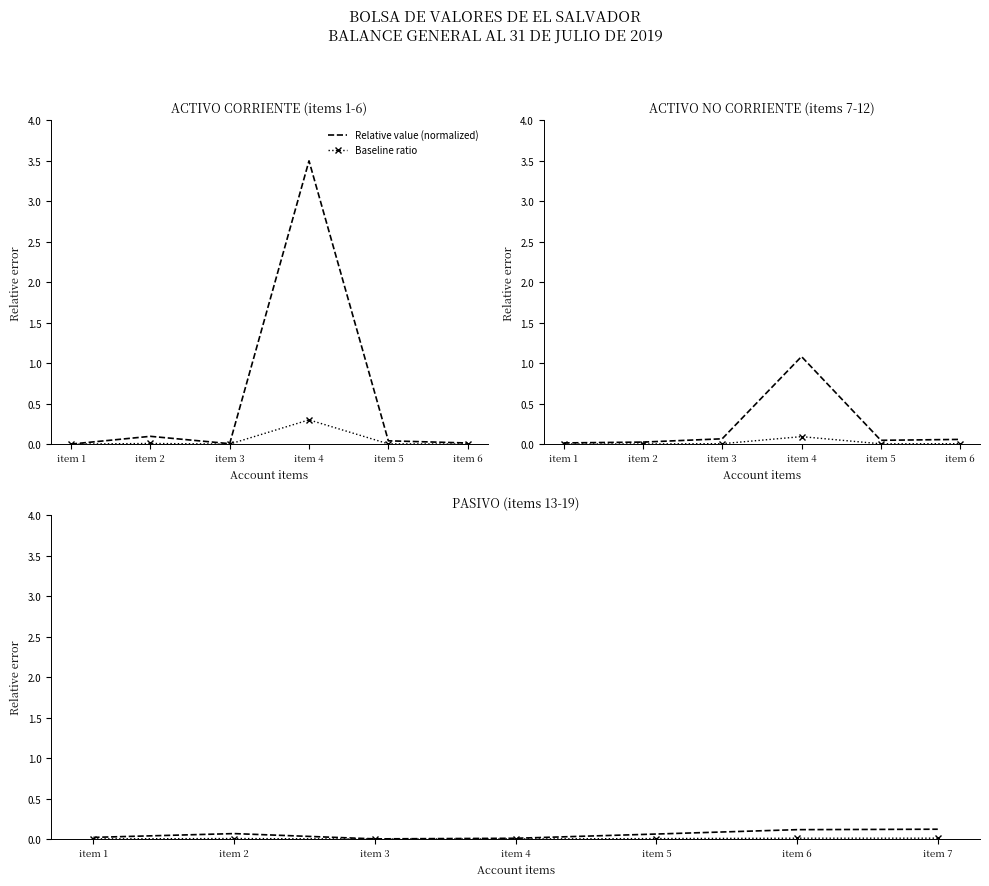

At item 1, list the series in order from largest to smallest.

Relative value (normalized), Baseline ratio